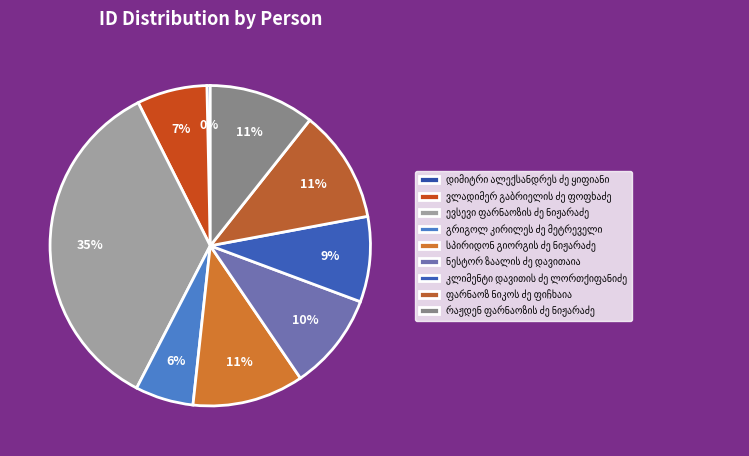

To the nearest percent, what percentage of the pie is რაჟდენ ფარნაოზის ძე ნიჟარაძე?

11%